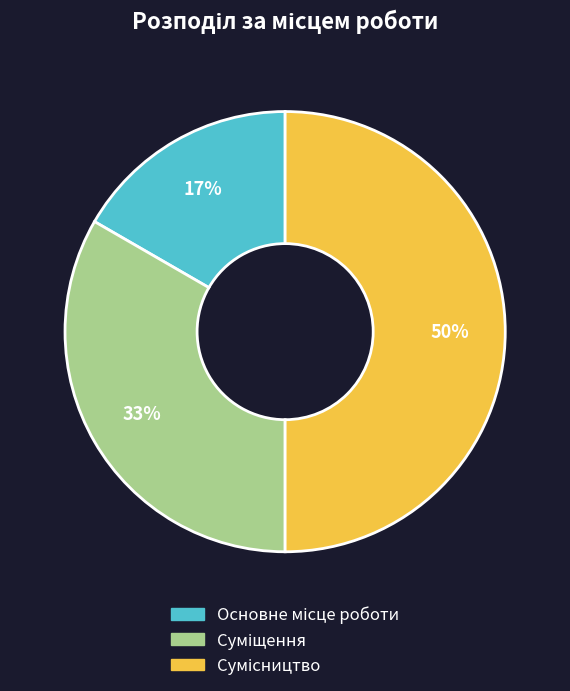

To the nearest percent, what is the average slice percentage?

33%